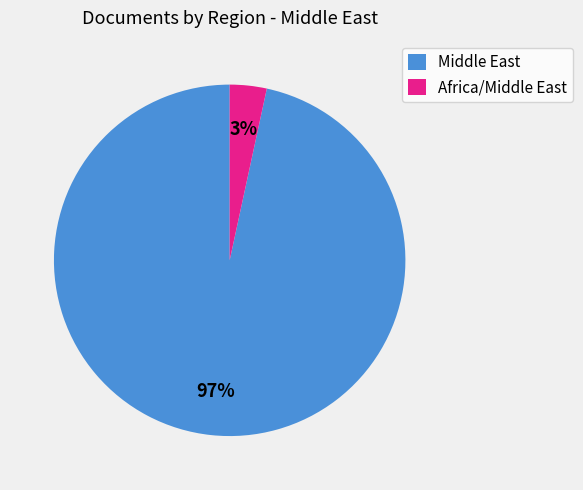

Count the number of slices in the pie.

2